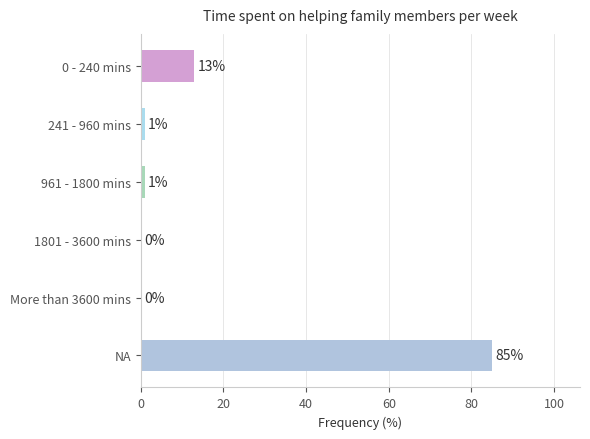

The value at More than 3600 mins is 0. True or false?

True